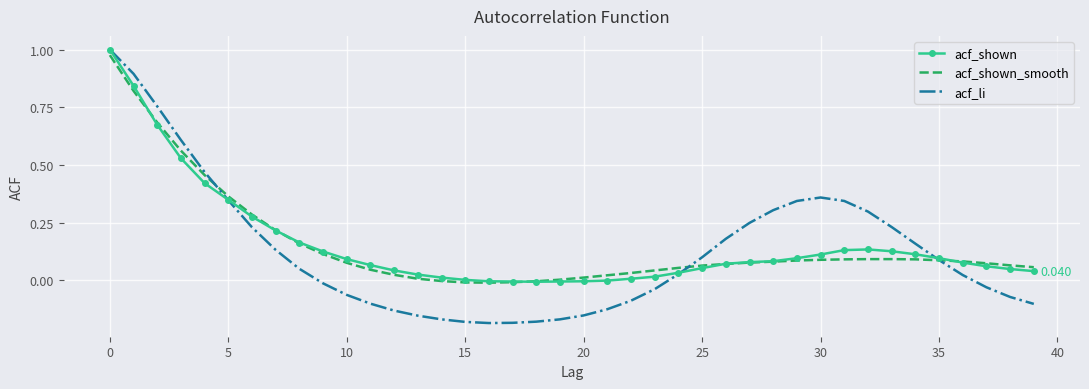

Which series has the widest spread of values?

acf_li